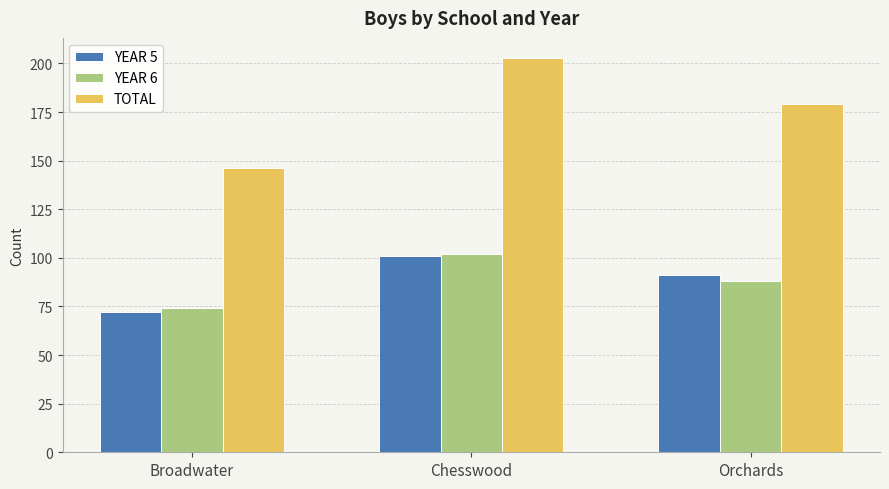

The value of TOTAL at Orchards is 48. True or false?

False